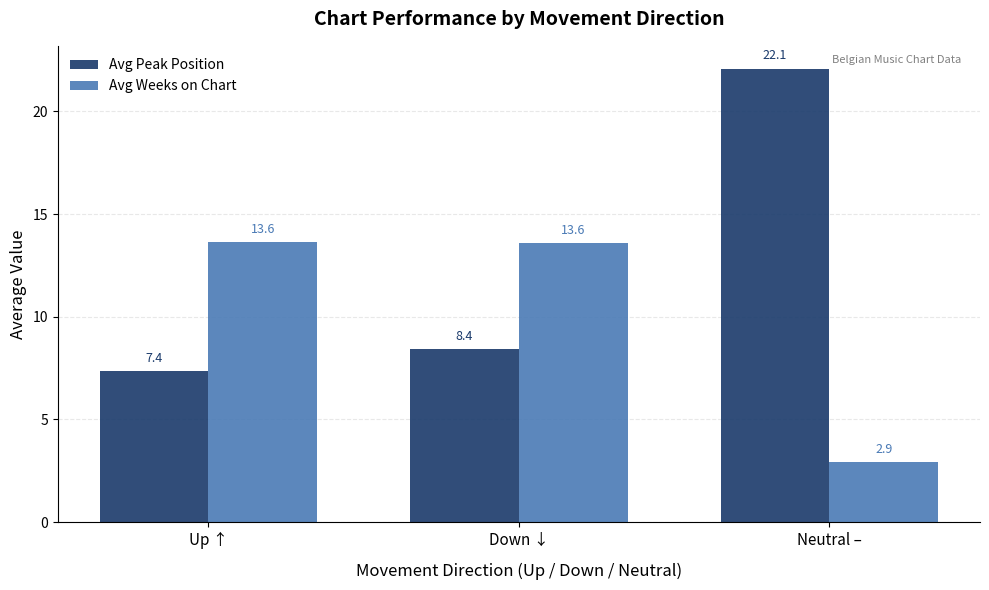

Are the bars grouped side by side (vs. stacked)?

Yes